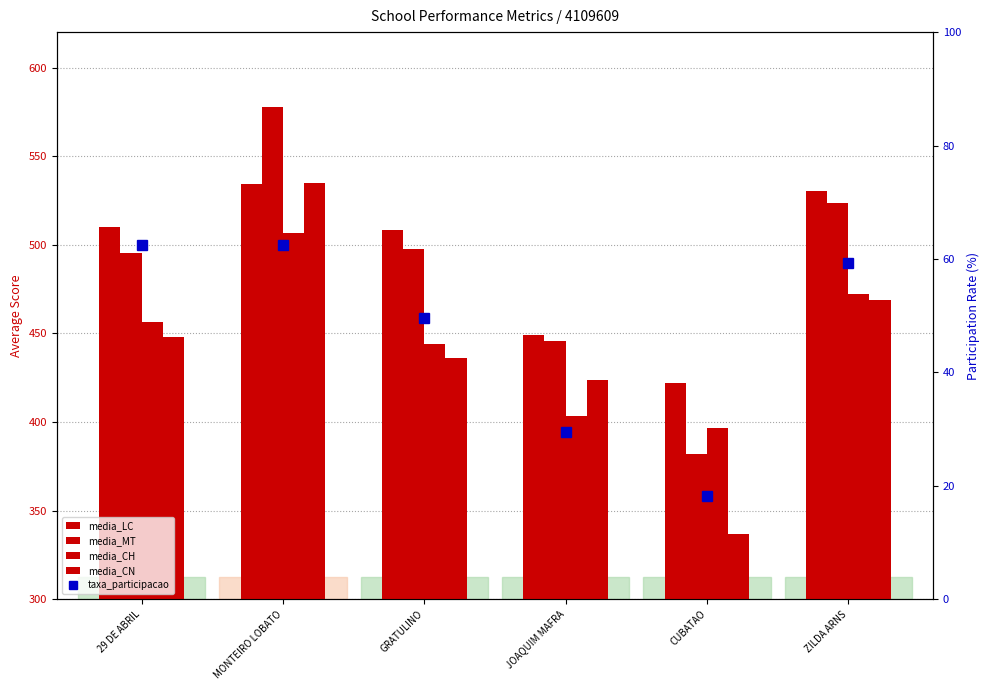

The value of media_LC at CUBATAO is 695.2. True or false?

False